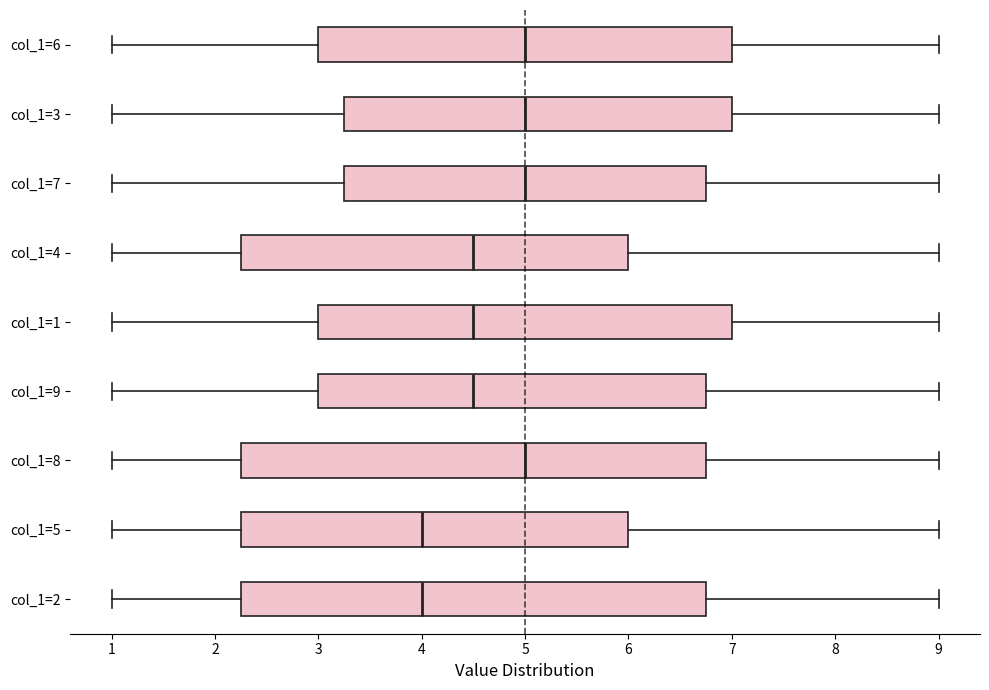

Reading bottom to top, read every box against the x-axis: the position of its median line, the range the box covers, and the ends of its whiskers. The values are not printed on the chart, so give them approximately, as read against the axis.

col_1=2: median 4.0, box 2.3 to 6.8, whiskers 1.0 to 9.0
col_1=5: median 4.0, box 2.3 to 6.0, whiskers 1.0 to 9.0
col_1=8: median 5.0, box 2.3 to 6.8, whiskers 1.0 to 9.0
col_1=9: median 4.5, box 3.0 to 6.8, whiskers 1.0 to 9.0
col_1=1: median 4.5, box 3.0 to 7.0, whiskers 1.0 to 9.0
col_1=4: median 4.5, box 2.3 to 6.0, whiskers 1.0 to 9.0
col_1=7: median 5.0, box 3.3 to 6.8, whiskers 1.0 to 9.0
col_1=3: median 5.0, box 3.3 to 7.0, whiskers 1.0 to 9.0
col_1=6: median 5.0, box 3.0 to 7.0, whiskers 1.0 to 9.0